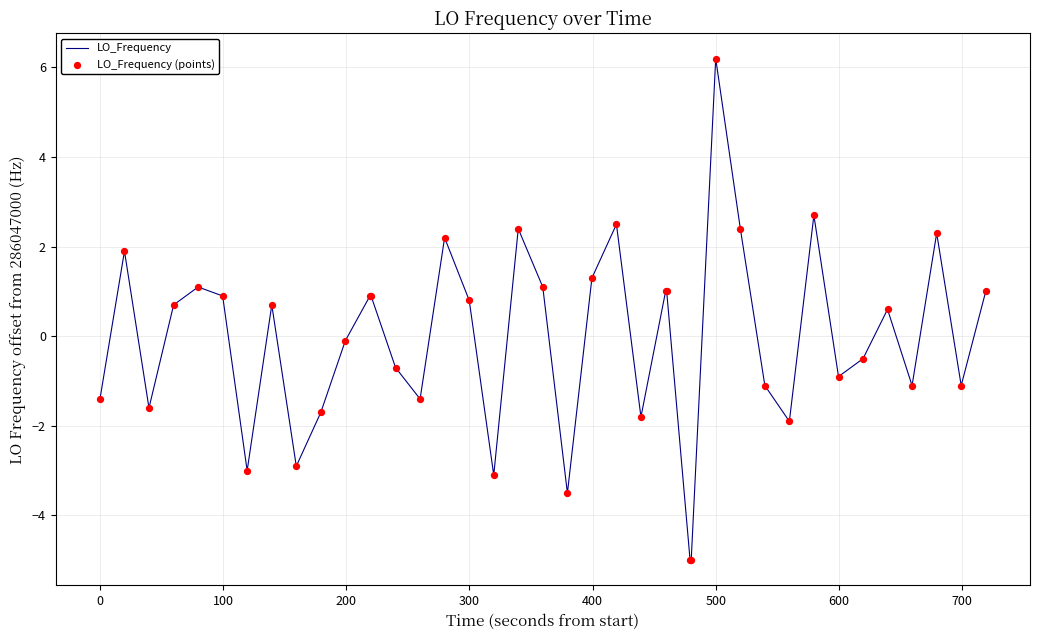

What is the difference between the maximum and minimum values?

11.2